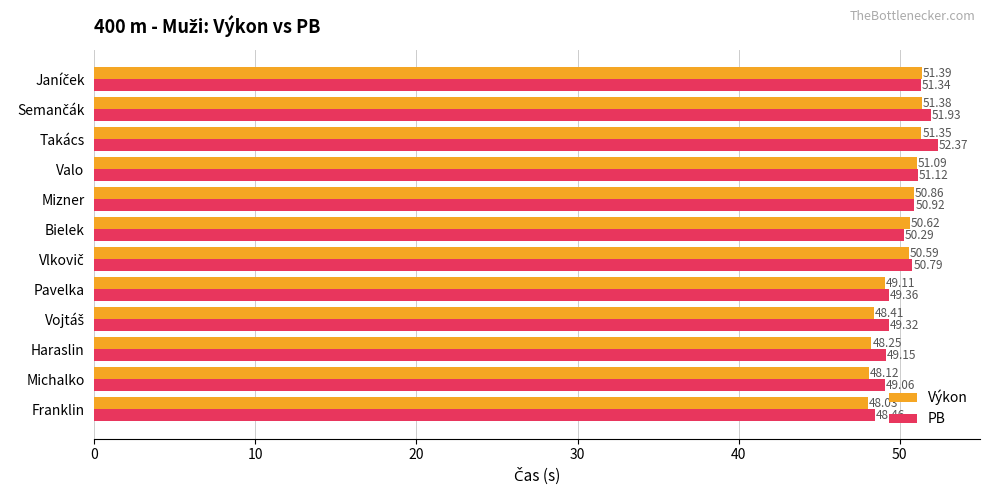

What is the sum of all PB values?

604.1